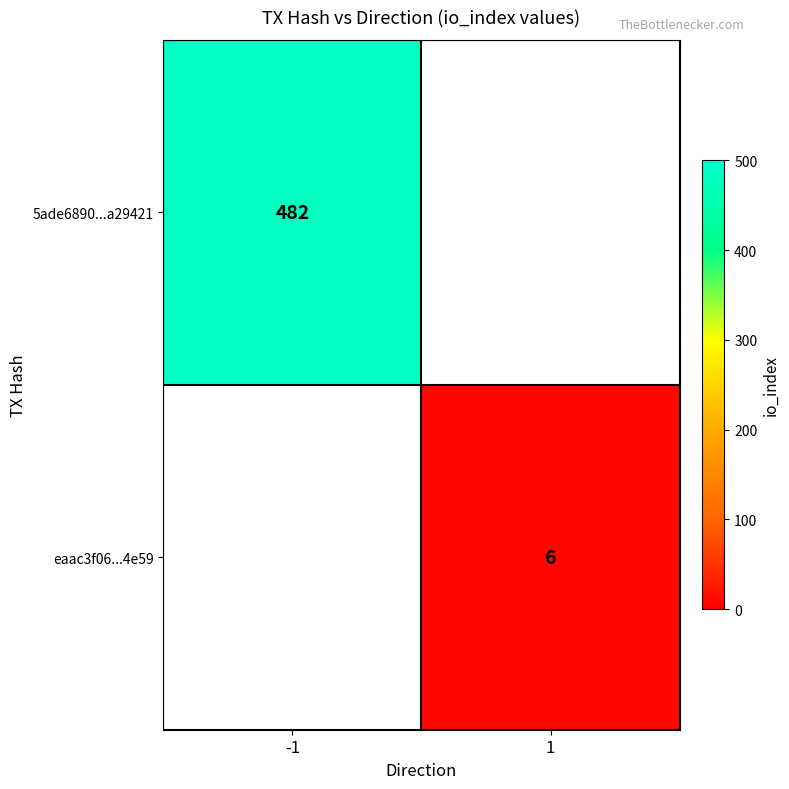

The value of eaac3f06...4e59 at 1 is 6. True or false?

True